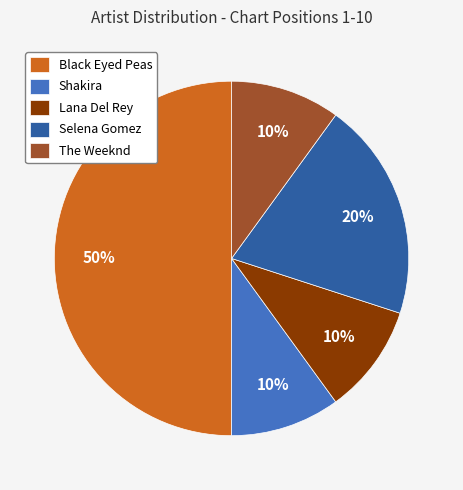

To the nearest percent, what is the difference between the largest and smallest slice percentages?

40%